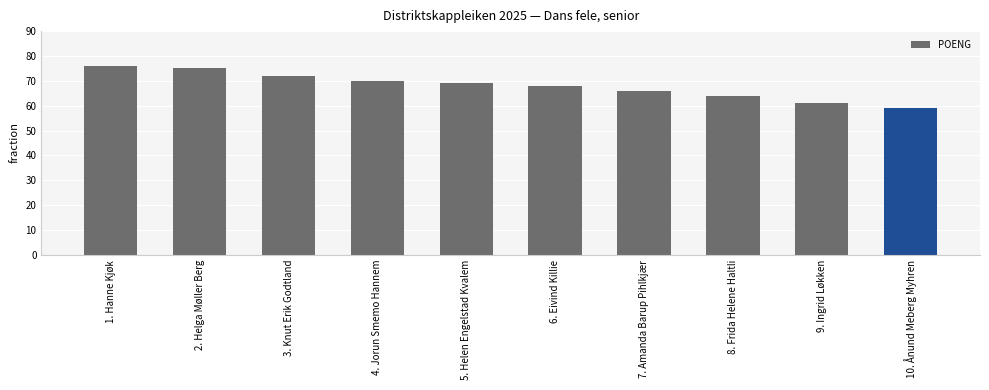

What is the difference between the maximum and minimum values?

17